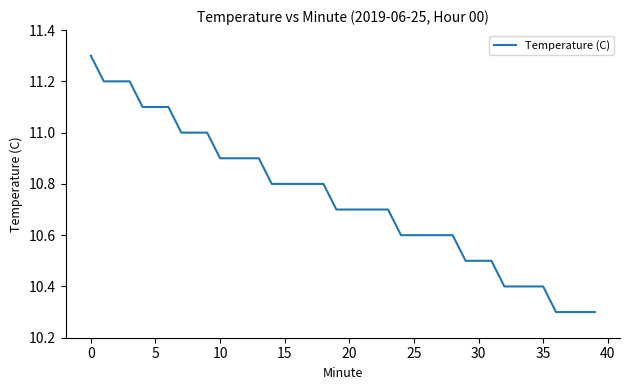

What is the minimum value shown in the chart?

10.3